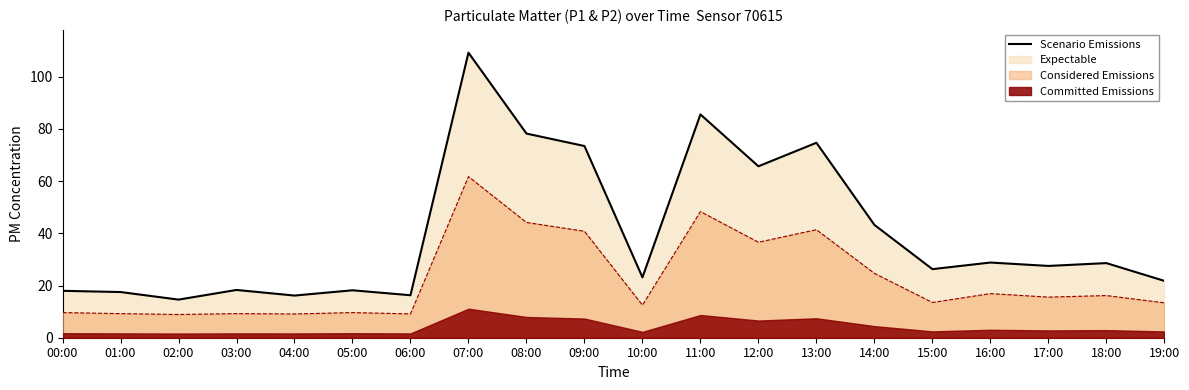

True or false: the data shows 26.3 at 15:00.

True